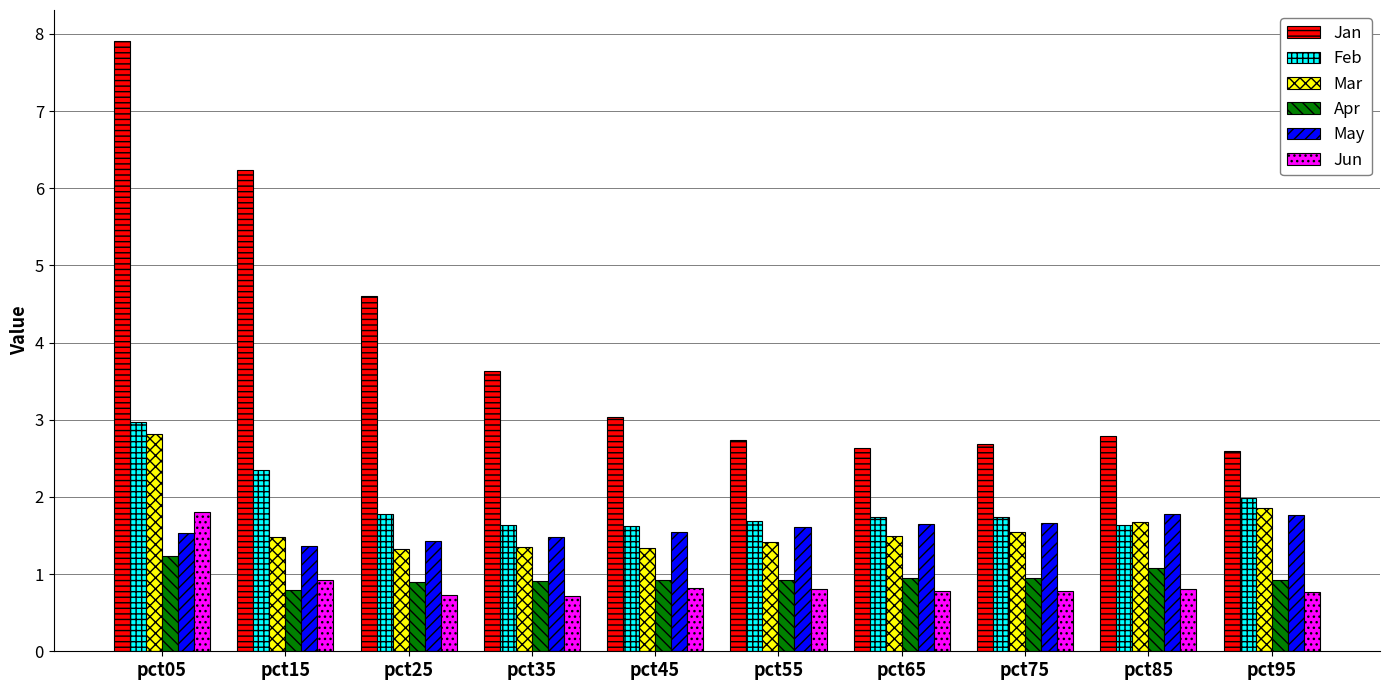

How many series are shown in this chart?

6